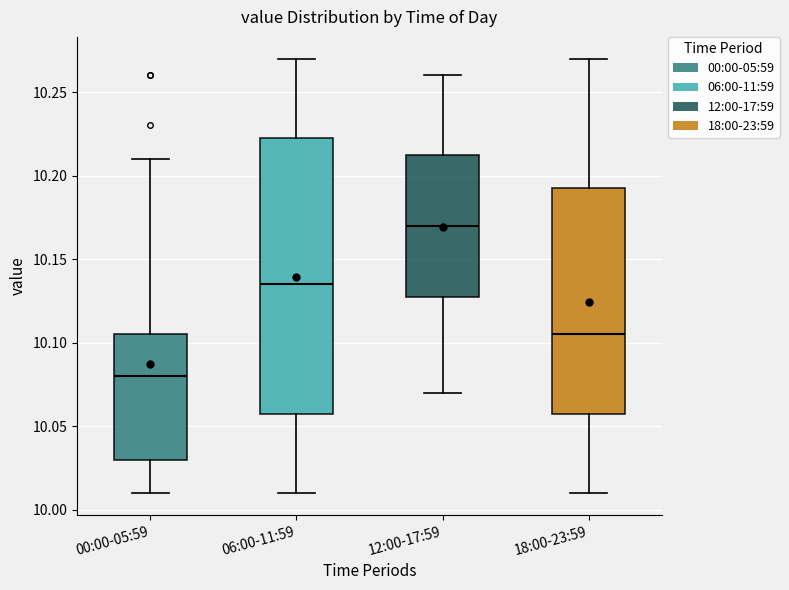

Which box has the highest median line?

12:00-17:59